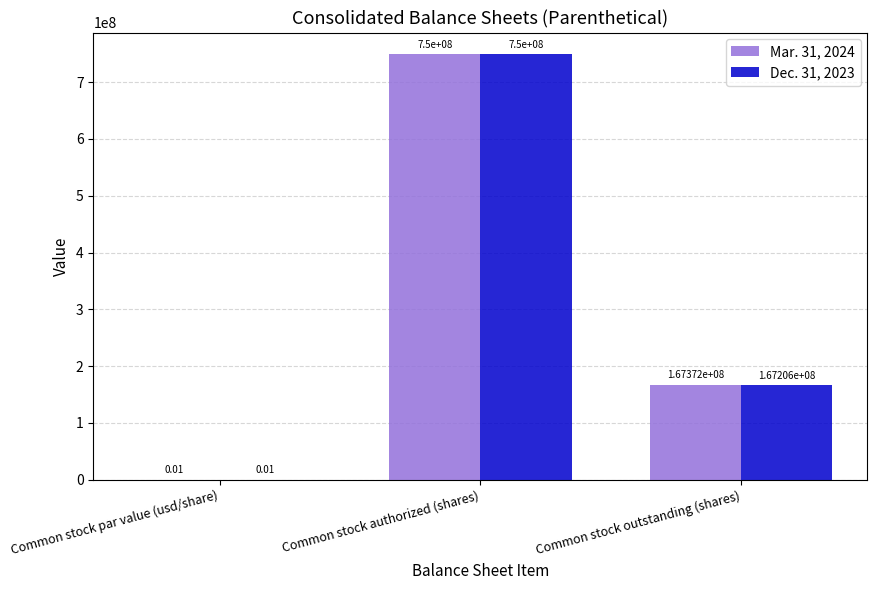

Between Common stock authorized (shares) and Common stock outstanding (shares), which series saw the biggest shift?

Dec. 31, 2023